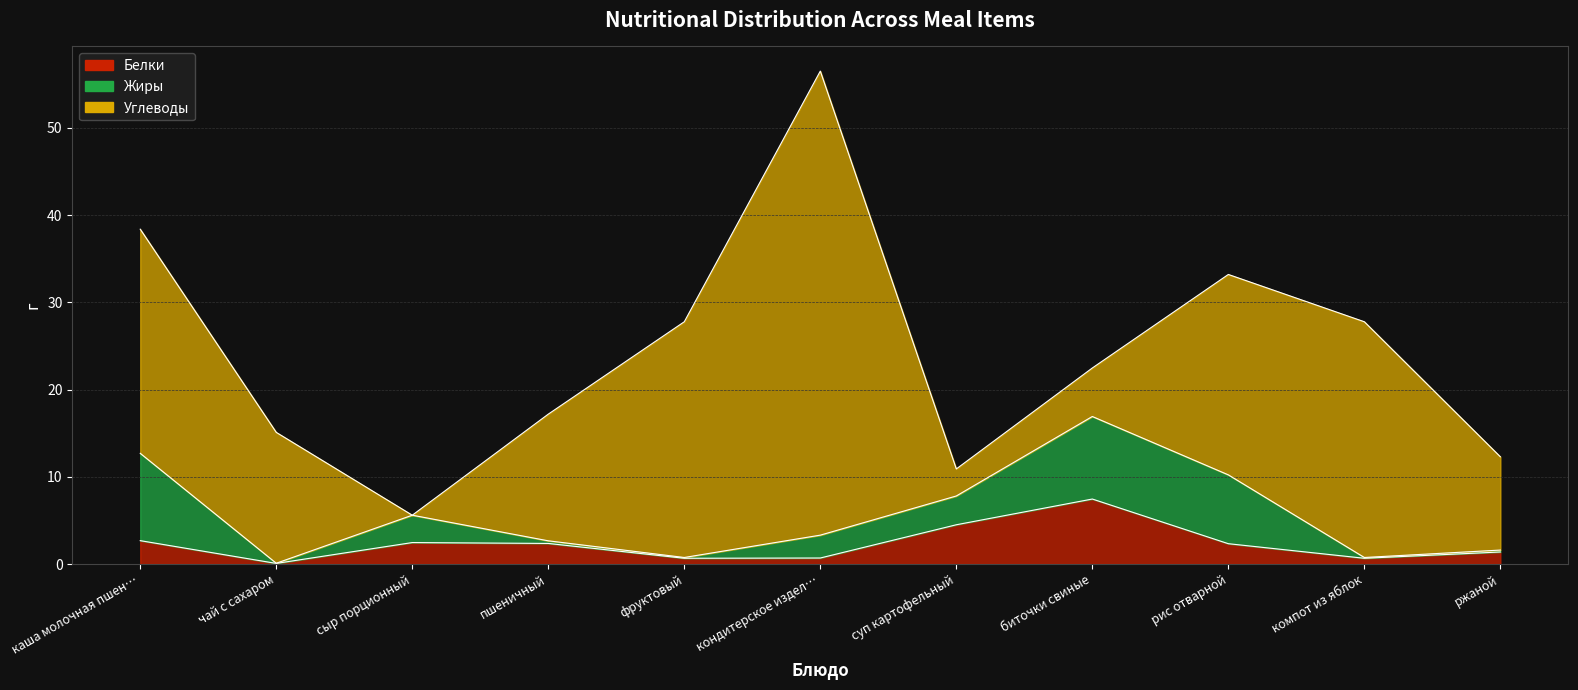

How many interior local valleys does the Жиры series have?

3